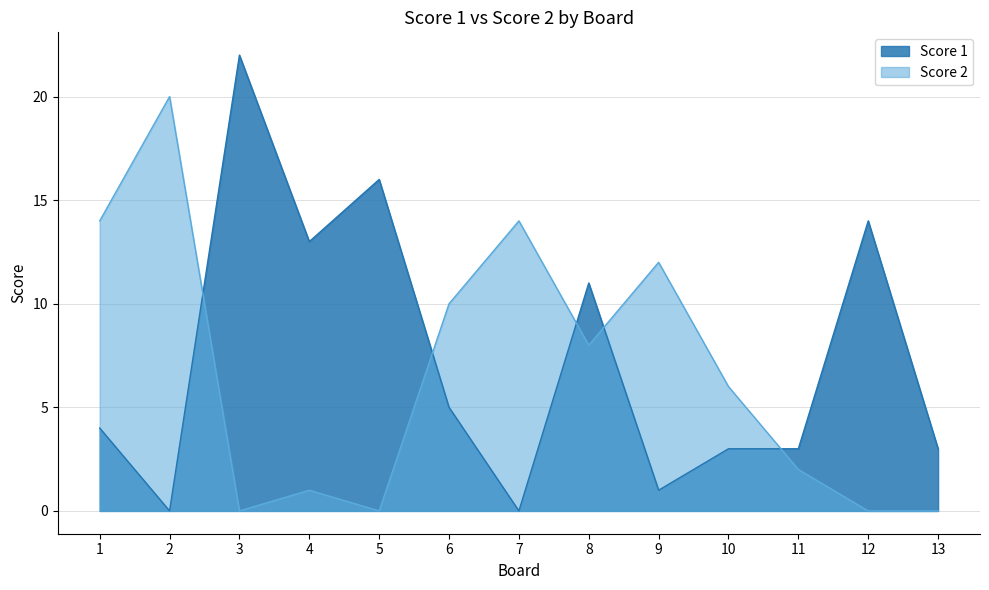

What are all the series names shown in the legend?

Score 1, Score 2